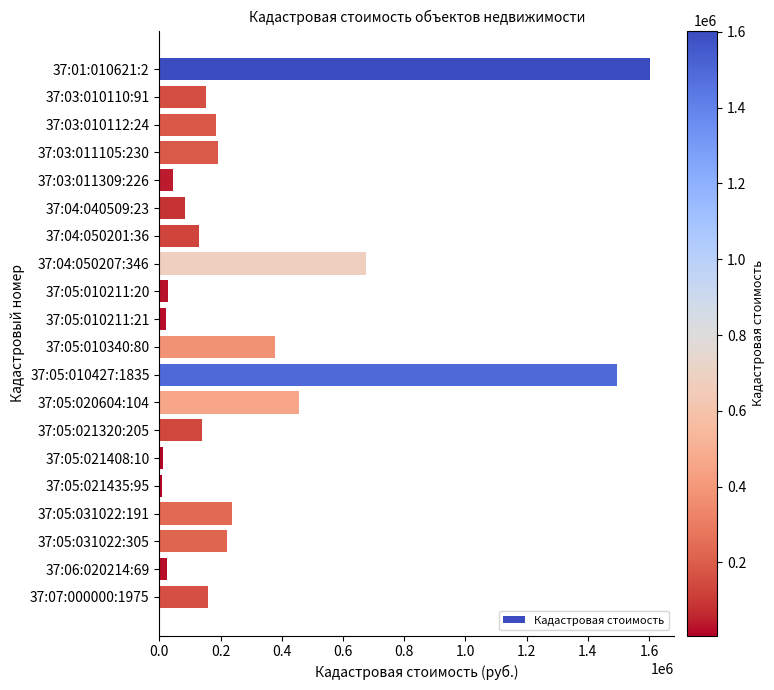

How many categories are shown in the chart?

20